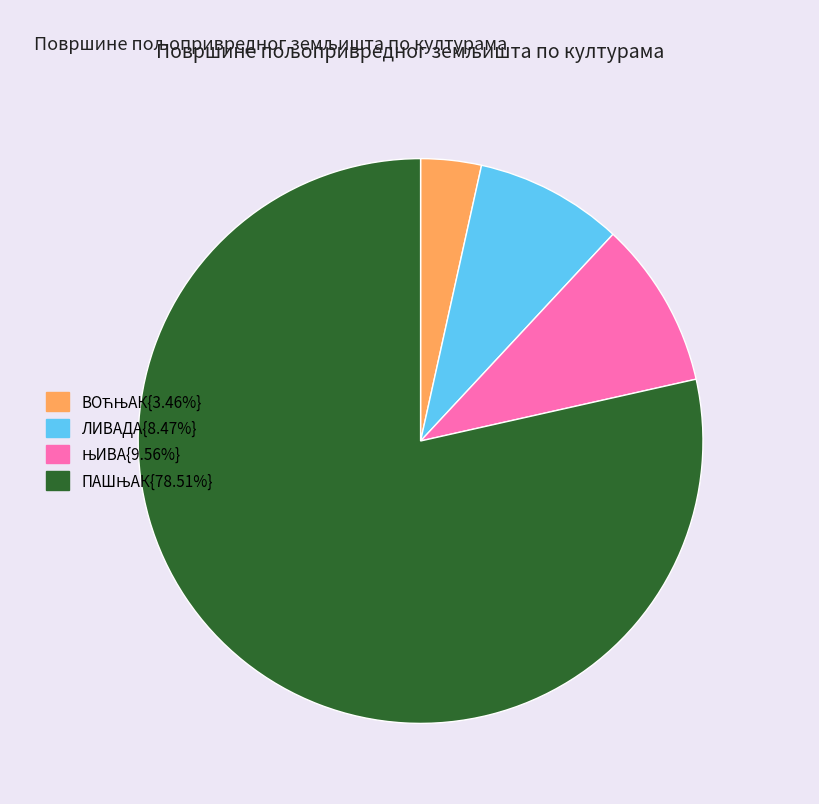

Is there any slice that represents more than half of the pie?

Yes